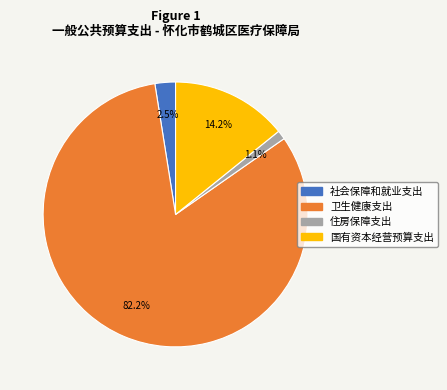

To the nearest percent, what is the difference between the 卫生健康支出 and 国有资本经营预算支出 slice percentages?

68%